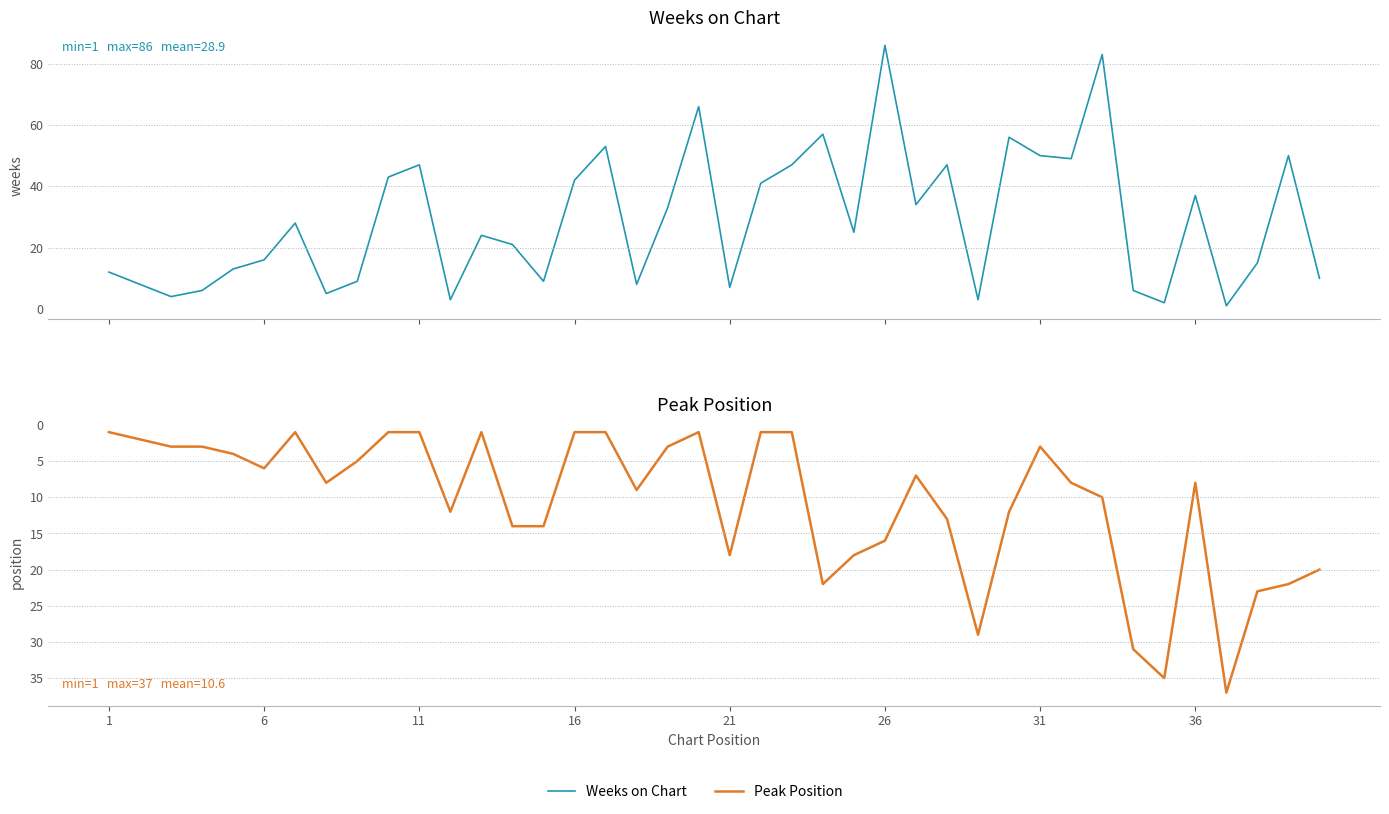

What is the value of the Peak Position point at the 23rd from the left?

1